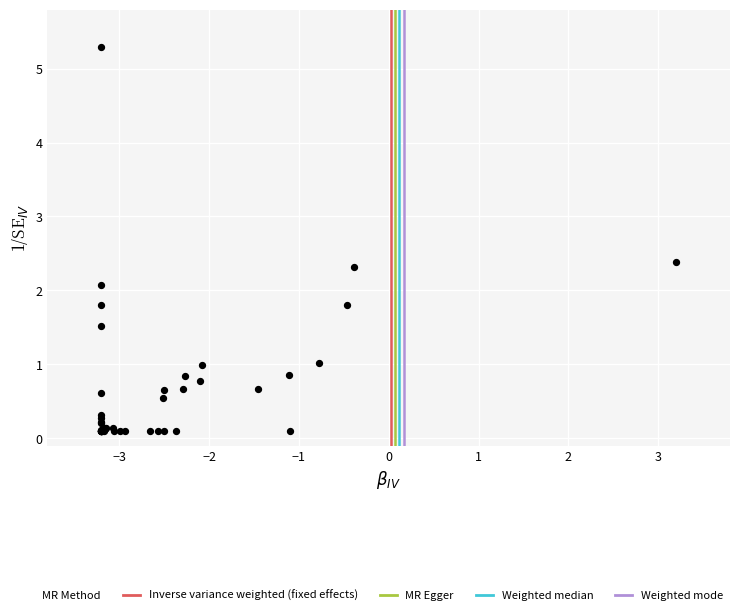

What Y value in the scatter plot is closest to 2?

2.1